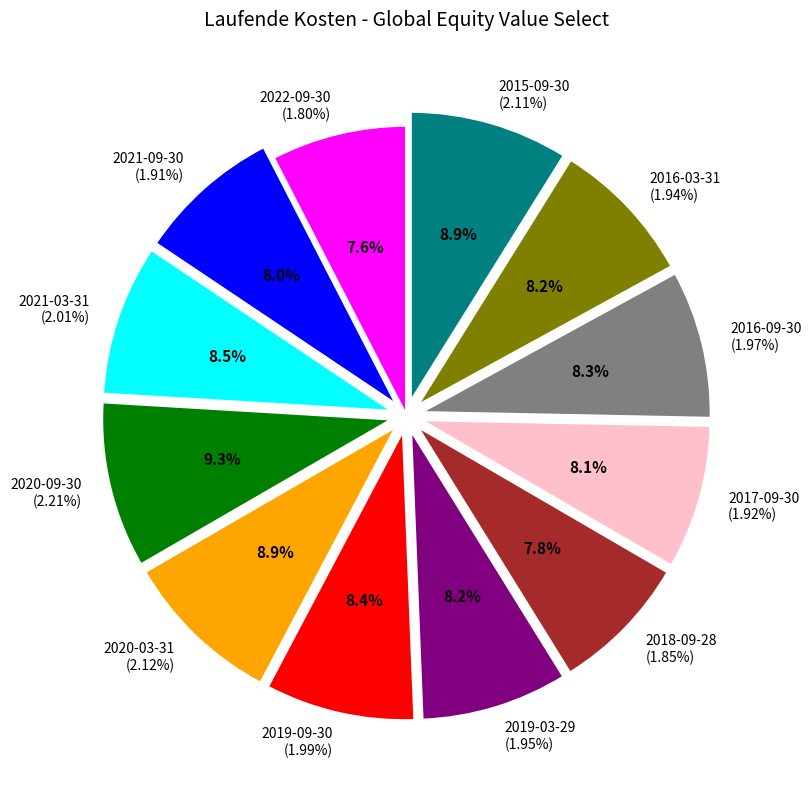

To the nearest percent, what is the average slice percentage?

8%